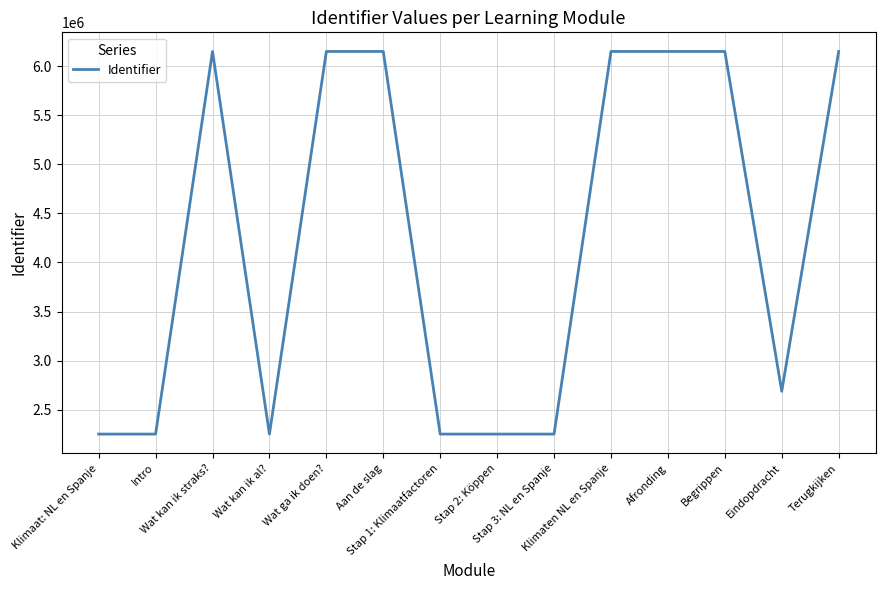

What is the greatest value displayed?

6148364